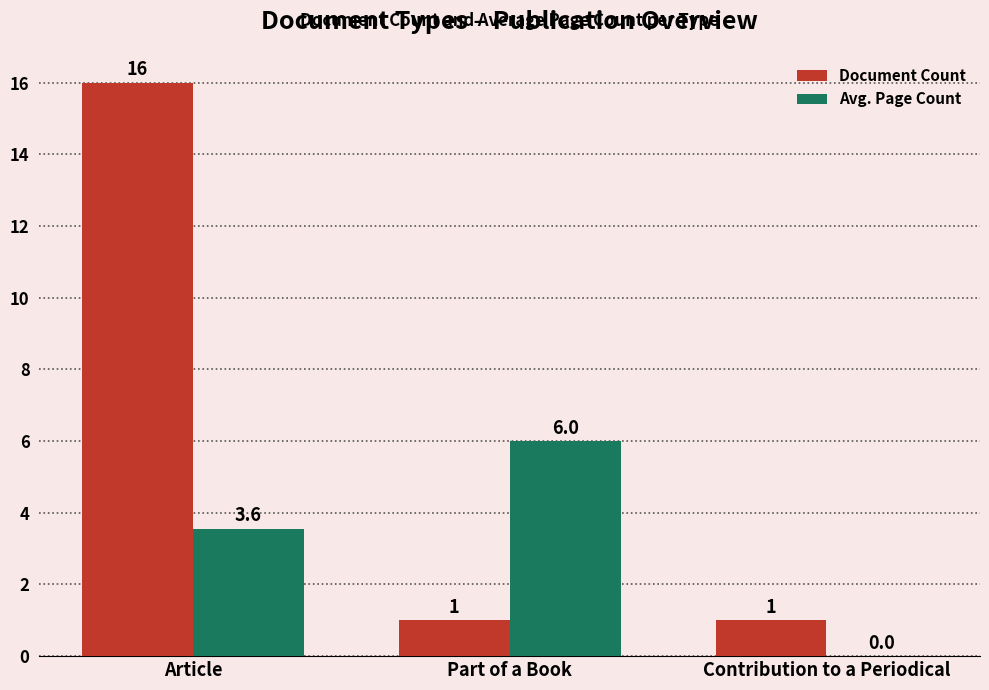

Which series changed the most between Article and Contribution to a Periodical?

Document Count